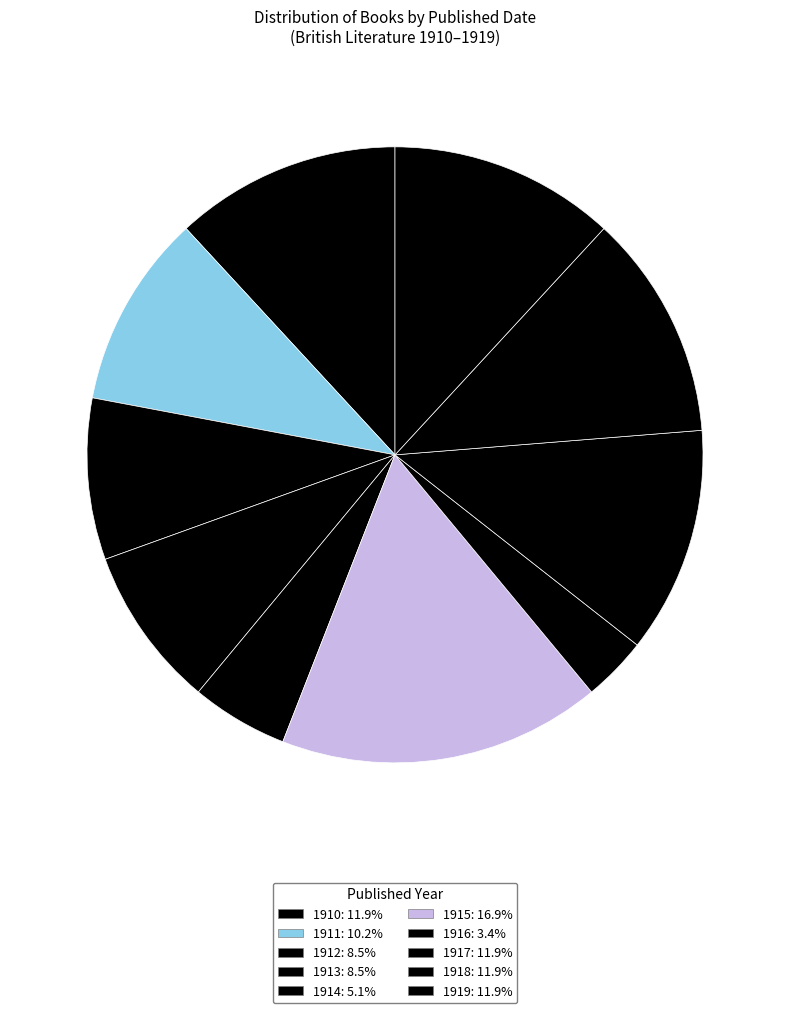

Is there any slice that represents more than half of the pie?

No